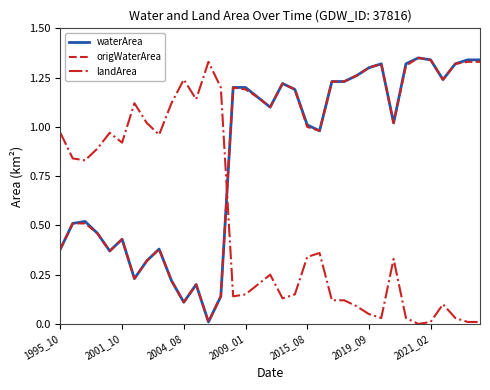

True or false: waterArea and landArea intersect in this chart.

True